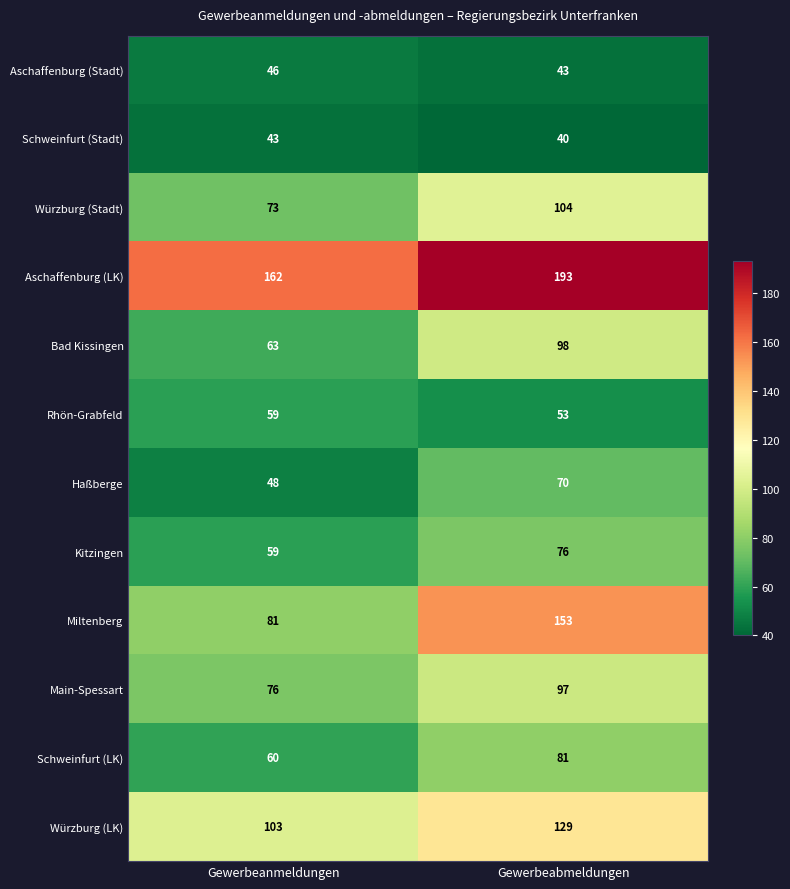

What value does the Schweinfurt (Stadt) series have at Gewerbeabmeldungen?

40